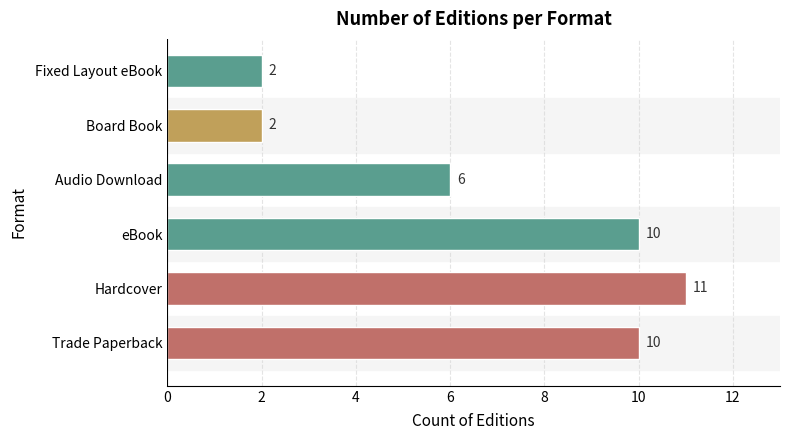

The chart shows a value of 10 at Trade Paperback. True or false?

True